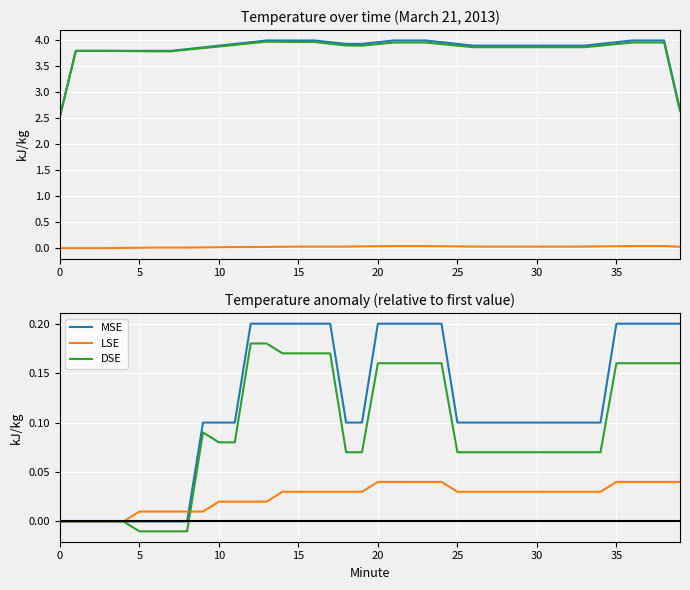

Which has a higher value, 15 or 25?

15